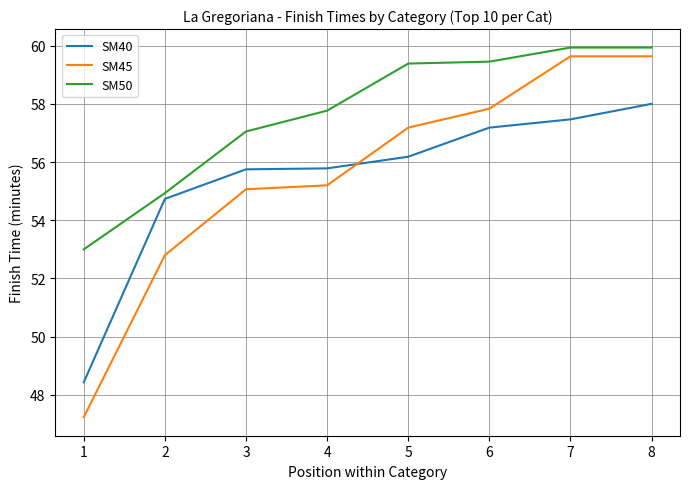

What is the difference between the SM40 values at 8 and 5?

1.8